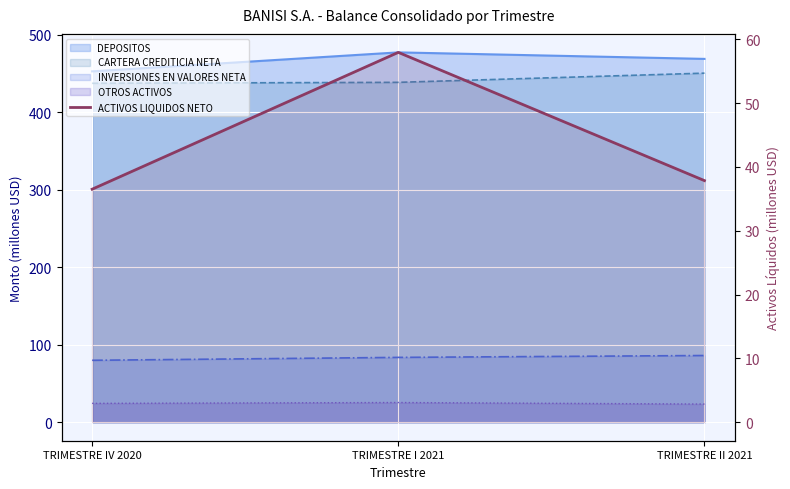

Which category has the lowest value across all series?

TRIMESTRE IV 2020